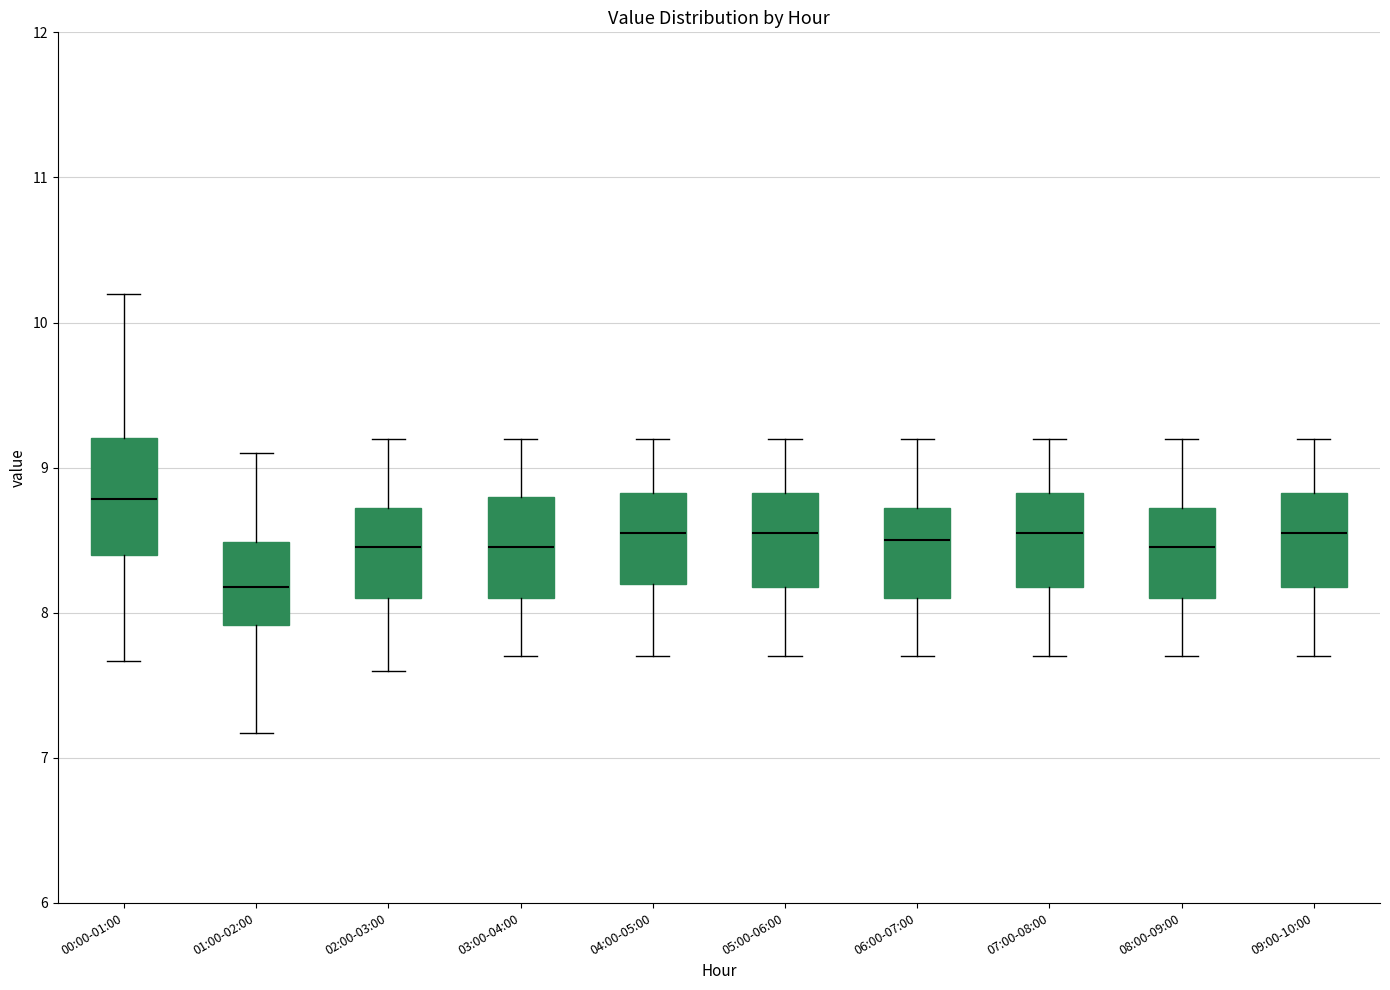

Reading left to right, transcribe this box plot: for each box, give where its median line is, the range the box spans, and where its two whiskers end, as read against the y-axis. The values are not printed on the chart, so give them approximately, as read against the axis.

00:00-01:00: median 8.8, box 8.4 to 9.2, whiskers 7.7 to 10.2
01:00-02:00: median 8.2, box 7.9 to 8.5, whiskers 7.2 to 9.1
02:00-03:00: median 8.5, box 8.1 to 8.7, whiskers 7.6 to 9.2
03:00-04:00: median 8.5, box 8.1 to 8.8, whiskers 7.7 to 9.2
04:00-05:00: median 8.6, box 8.2 to 8.8, whiskers 7.7 to 9.2
05:00-06:00: median 8.6, box 8.2 to 8.8, whiskers 7.7 to 9.2
06:00-07:00: median 8.5, box 8.1 to 8.7, whiskers 7.7 to 9.2
07:00-08:00: median 8.6, box 8.2 to 8.8, whiskers 7.7 to 9.2
08:00-09:00: median 8.5, box 8.1 to 8.7, whiskers 7.7 to 9.2
09:00-10:00: median 8.6, box 8.2 to 8.8, whiskers 7.7 to 9.2